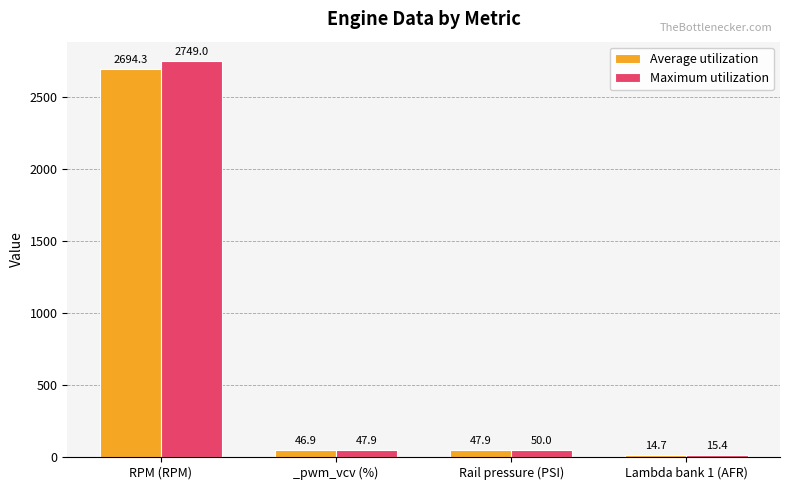

What is the total value across all series at Lambda bank 1 (AFR)?

30.1